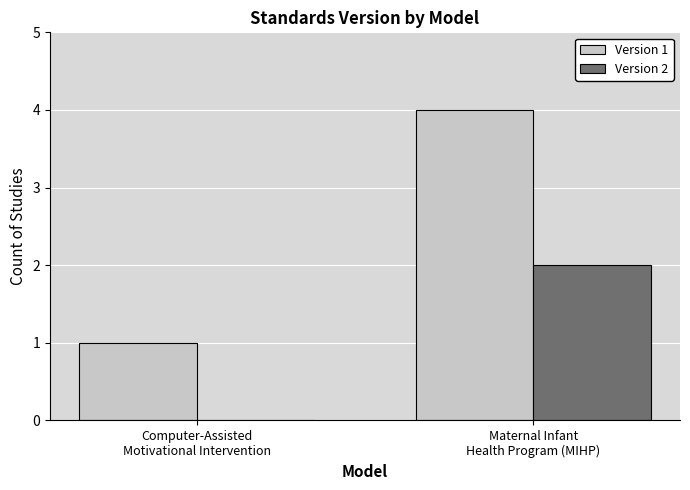

What is the maximum value shown in the chart?

4